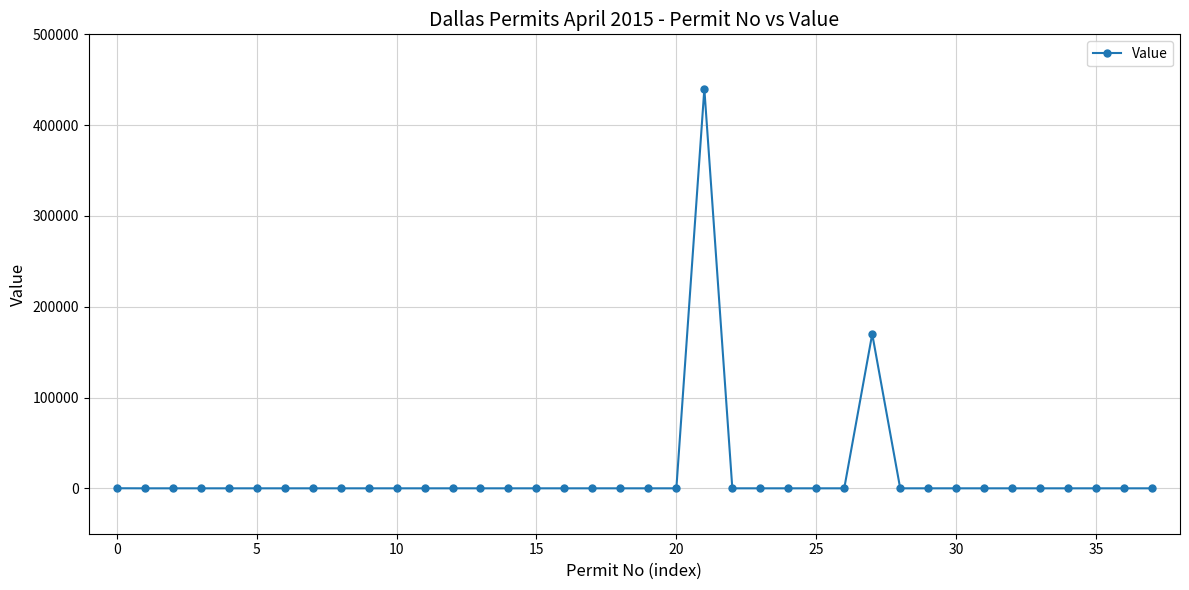

What is the maximum value shown in the chart?

440000